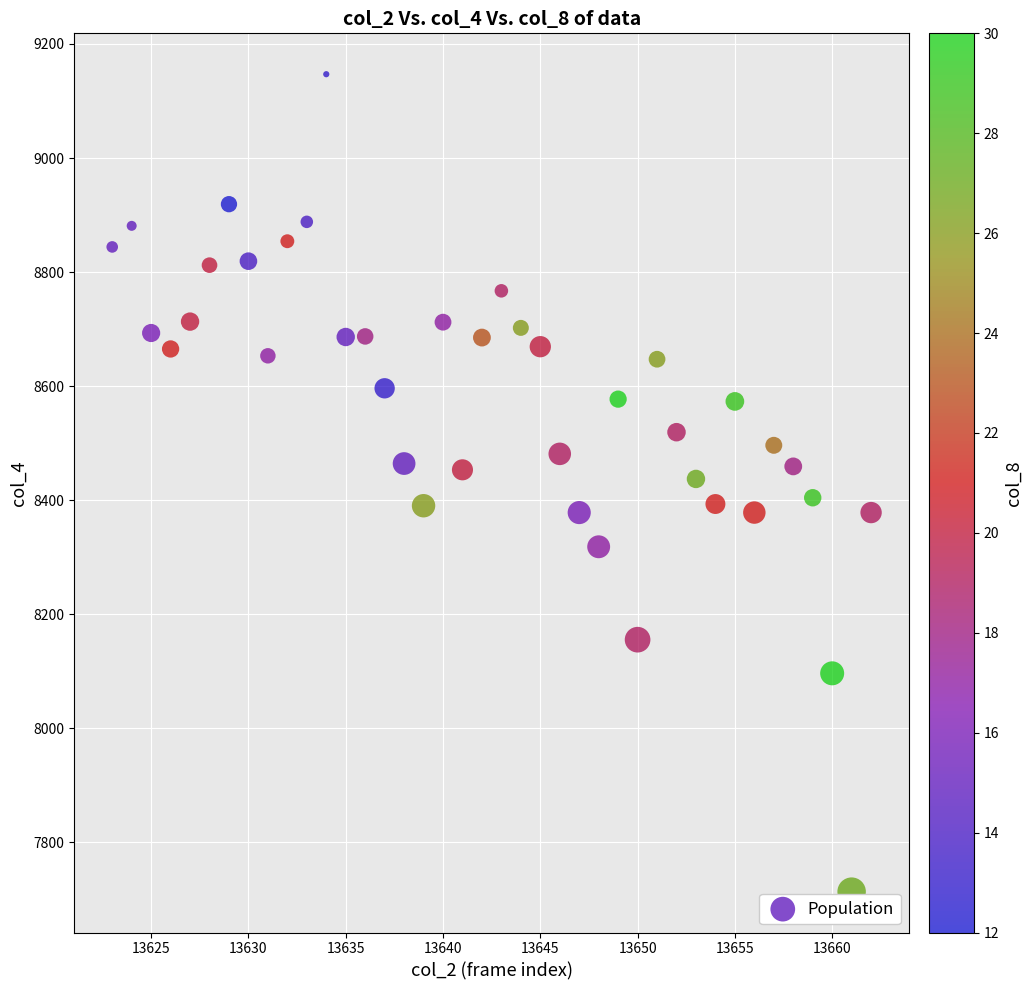

What is the range of X values (max minus min)?

39